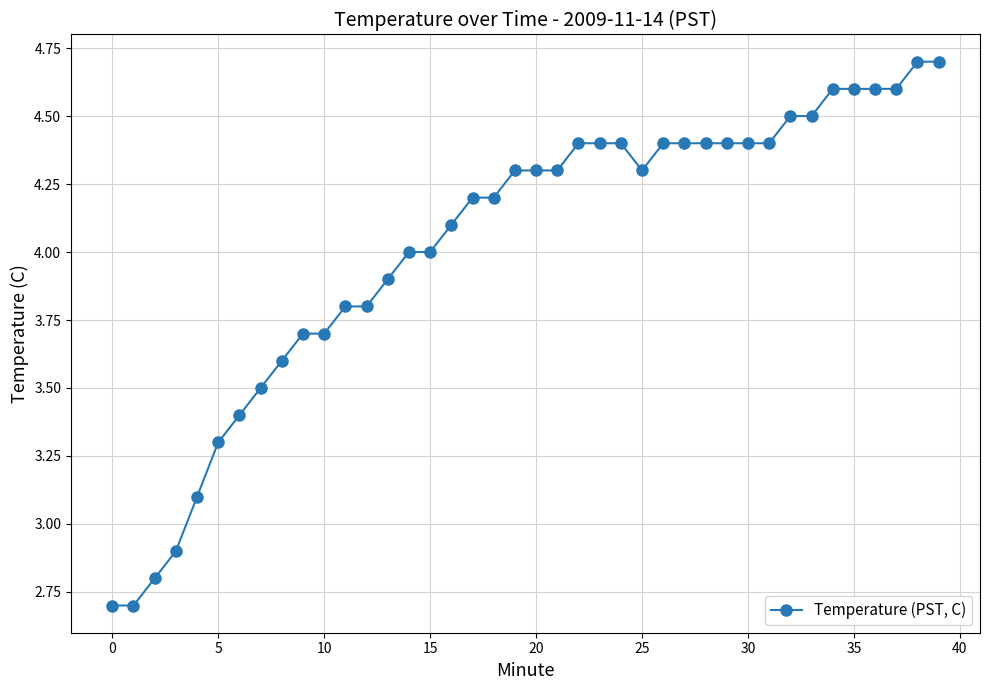

Does the chart display data point markers on the line(s)?

Yes